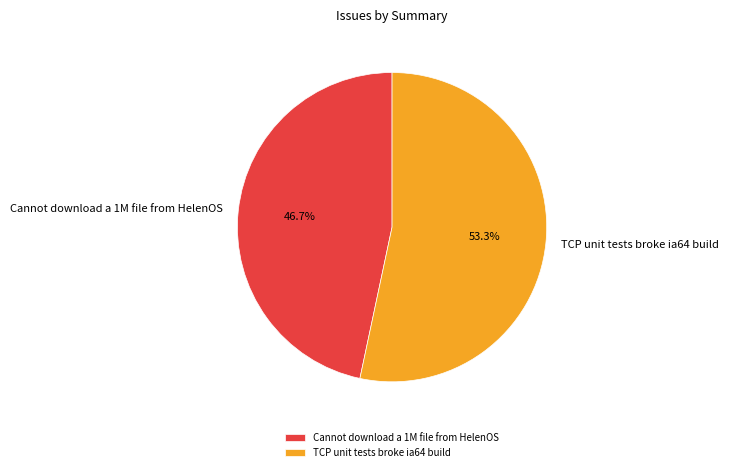

Which slice is the smallest?

Cannot download a 1M file from HelenOS